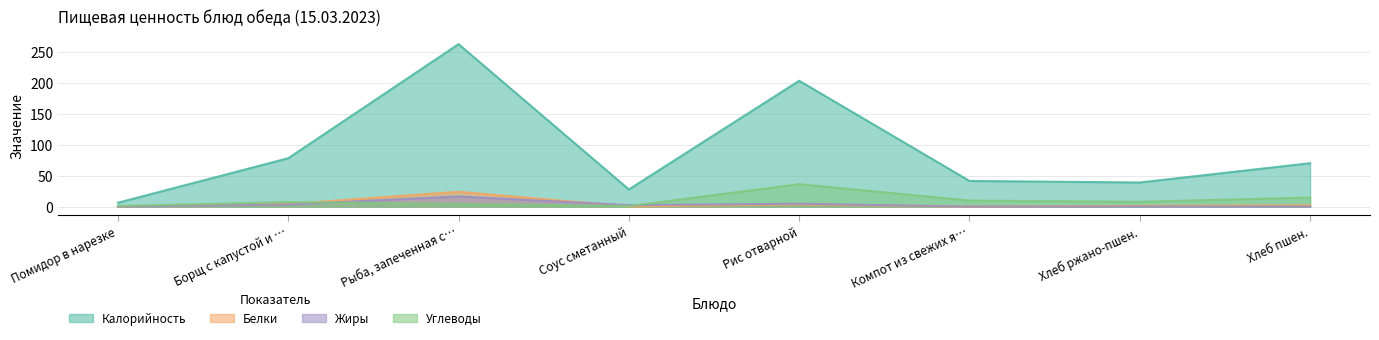

True or false: Калорийность and Углеводы intersect in this chart.

False